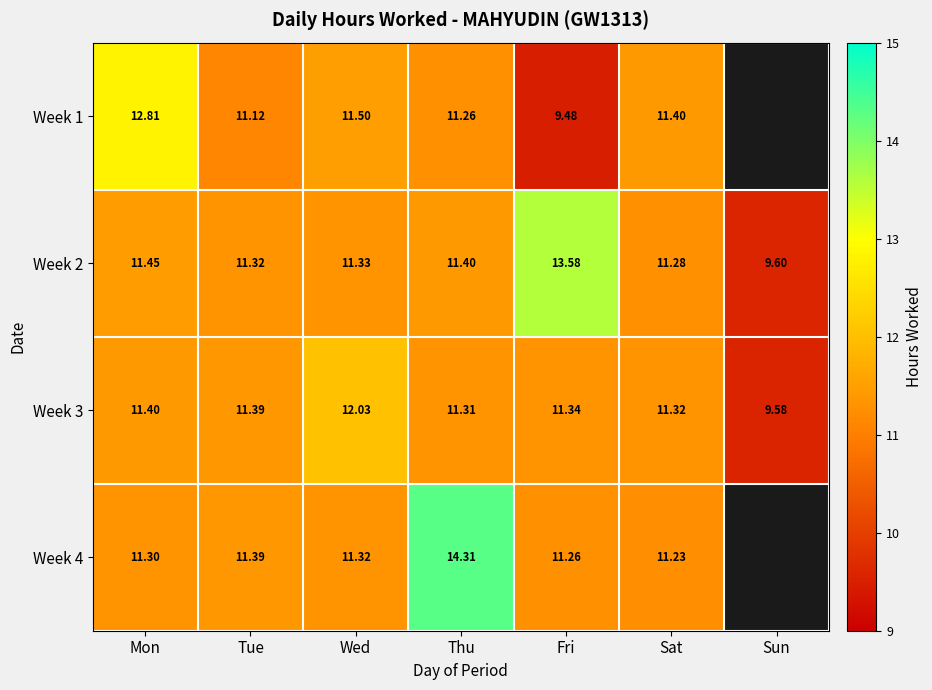

At how many categories does at least one series exceed 12?

4